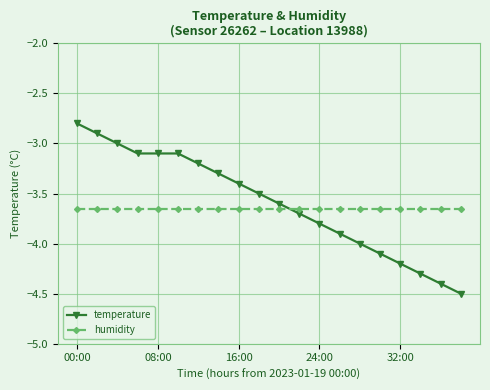

After their last crossing, which series has the higher values: temperature or humidity?

humidity